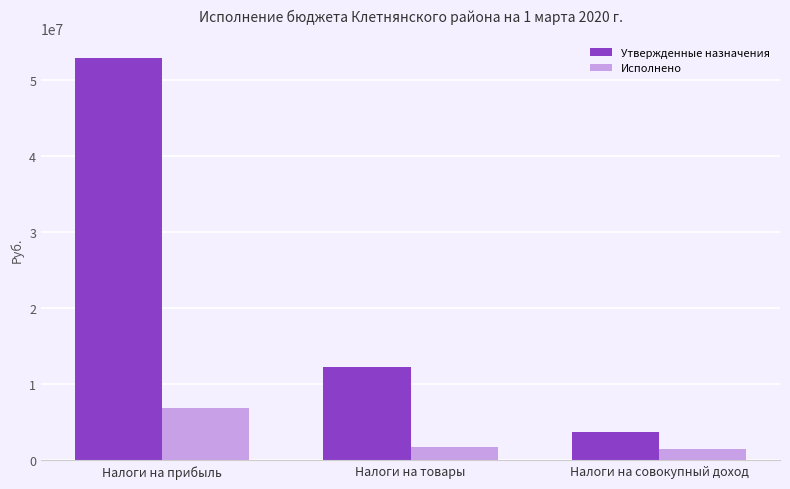

What is the value of the Утвержденные назначения bar at the 2nd from the left?

12325900.0